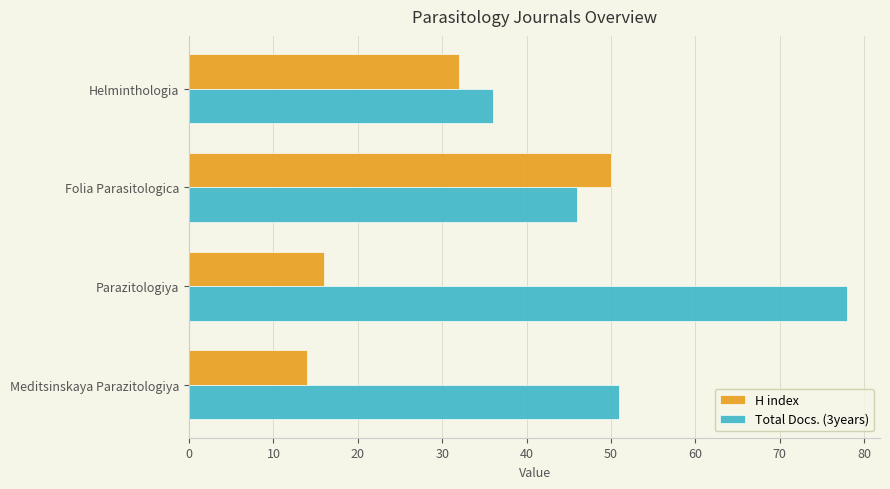

At how many categories does at least one series exceed 31?

4